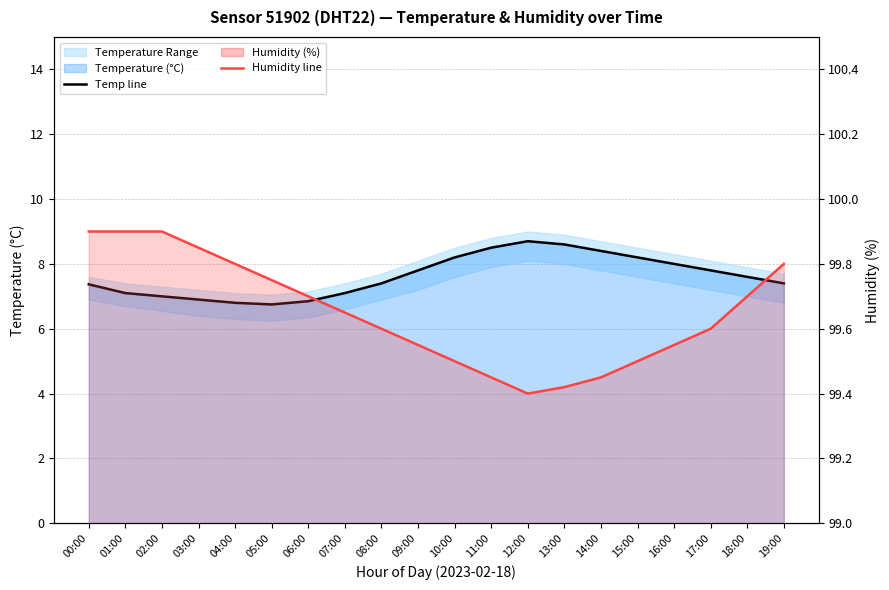

Count the number of categories in the chart.

20